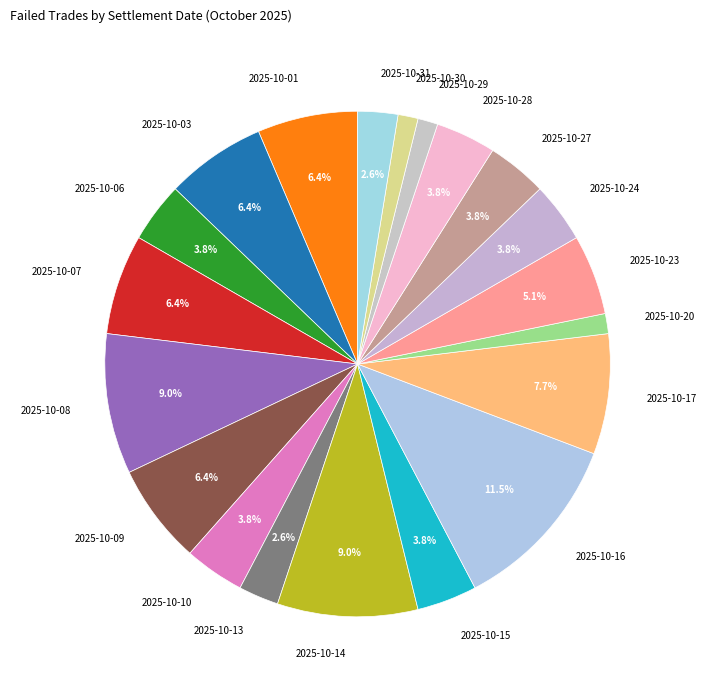

What percentage is the 2025-10-15 slice, to the nearest percent?

4%